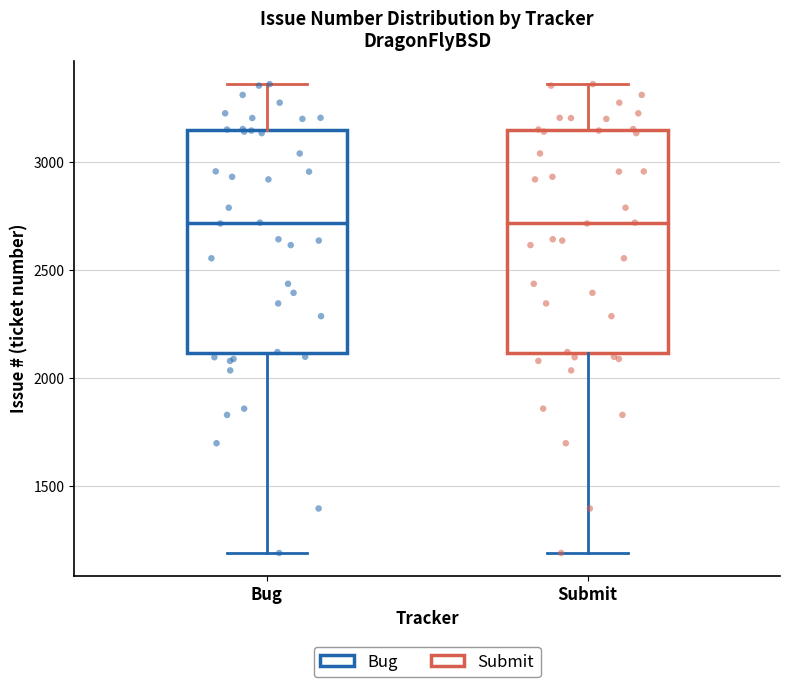

Reading left to right, transcribe this box plot: for each box, give where its median line is, the range the box spans, and where its two whiskers end, as read against the y-axis. The values are not printed on the chart, so give them approximately, as read against the axis.

Bug: median 2700, box 2100 to 3150, whiskers 1200 to 3350
Submit: median 2700, box 2100 to 3150, whiskers 1200 to 3350